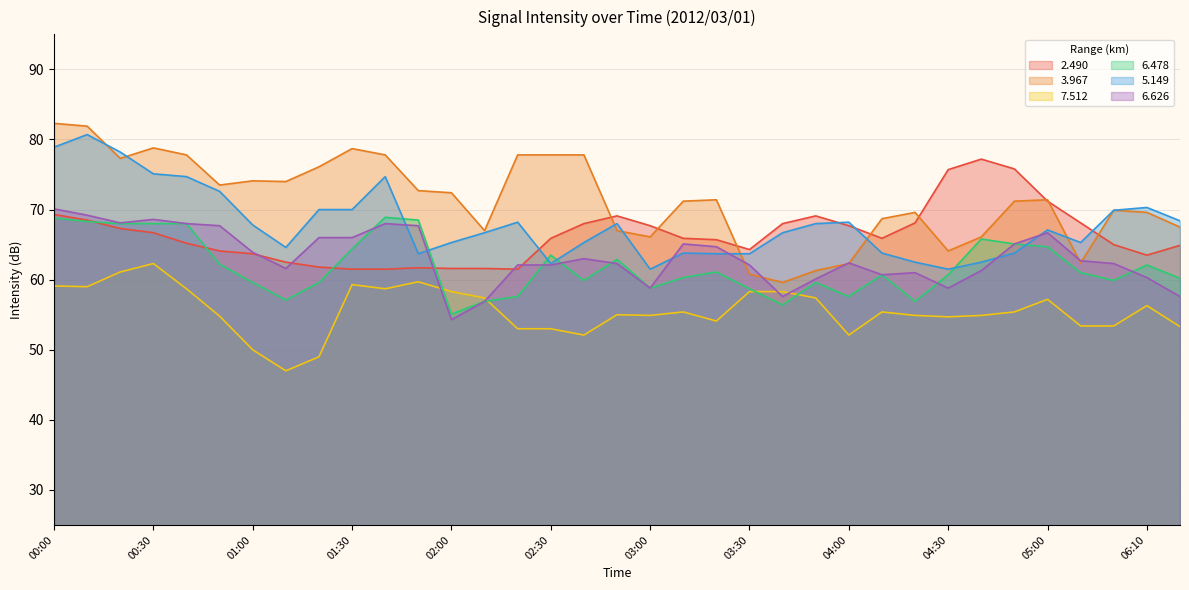

What is the label of the 27th point from the right?

01:20